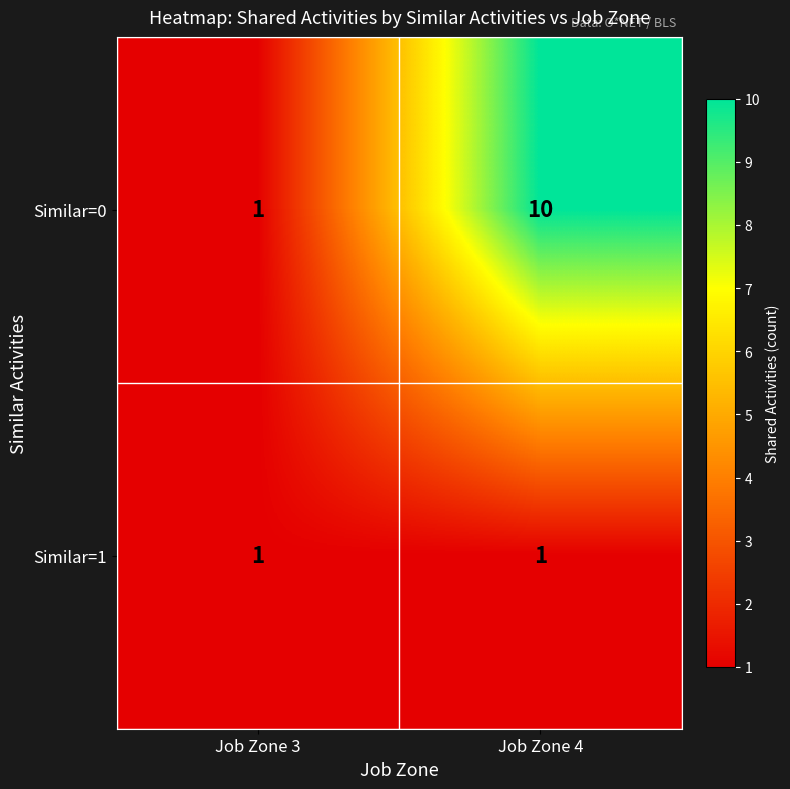

Reading left to right, transcribe all the data shown in this chart.

Similar=0: Job Zone 3=1	Job Zone 4=10
Similar=1: Job Zone 3=1	Job Zone 4=1